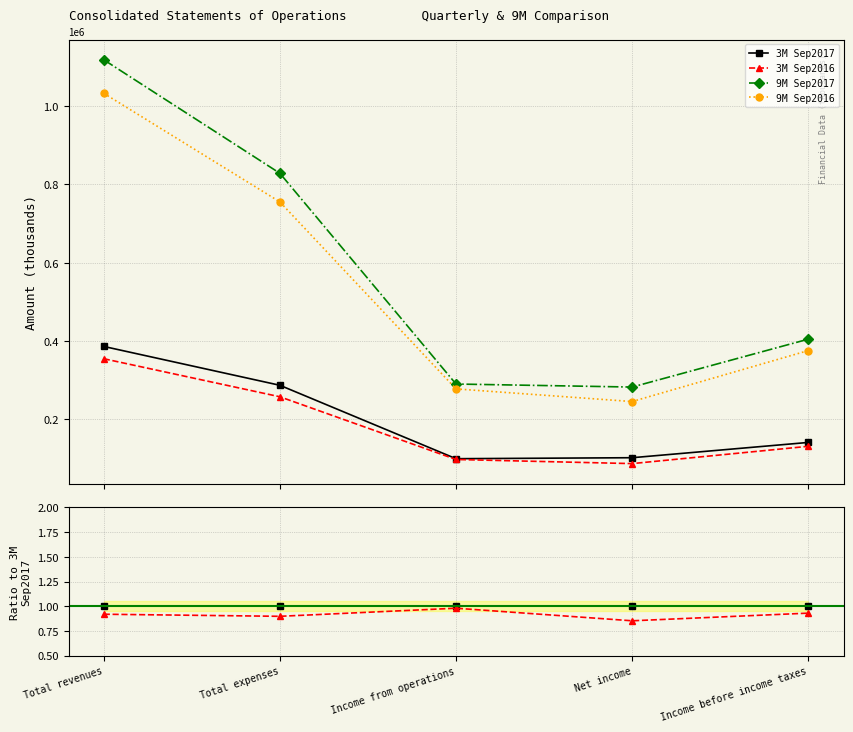

At Net income, list the series in order from largest to smallest.

9M Sep2017, 9M Sep2016, 3M Sep2017, 3M Sep2016